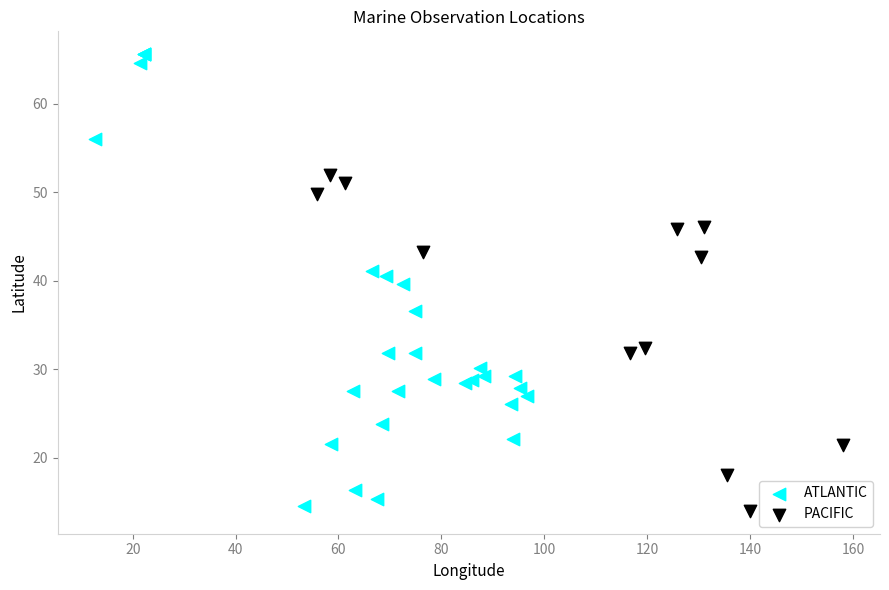

Which series has the largest Y range (max minus min)?

ATLANTIC